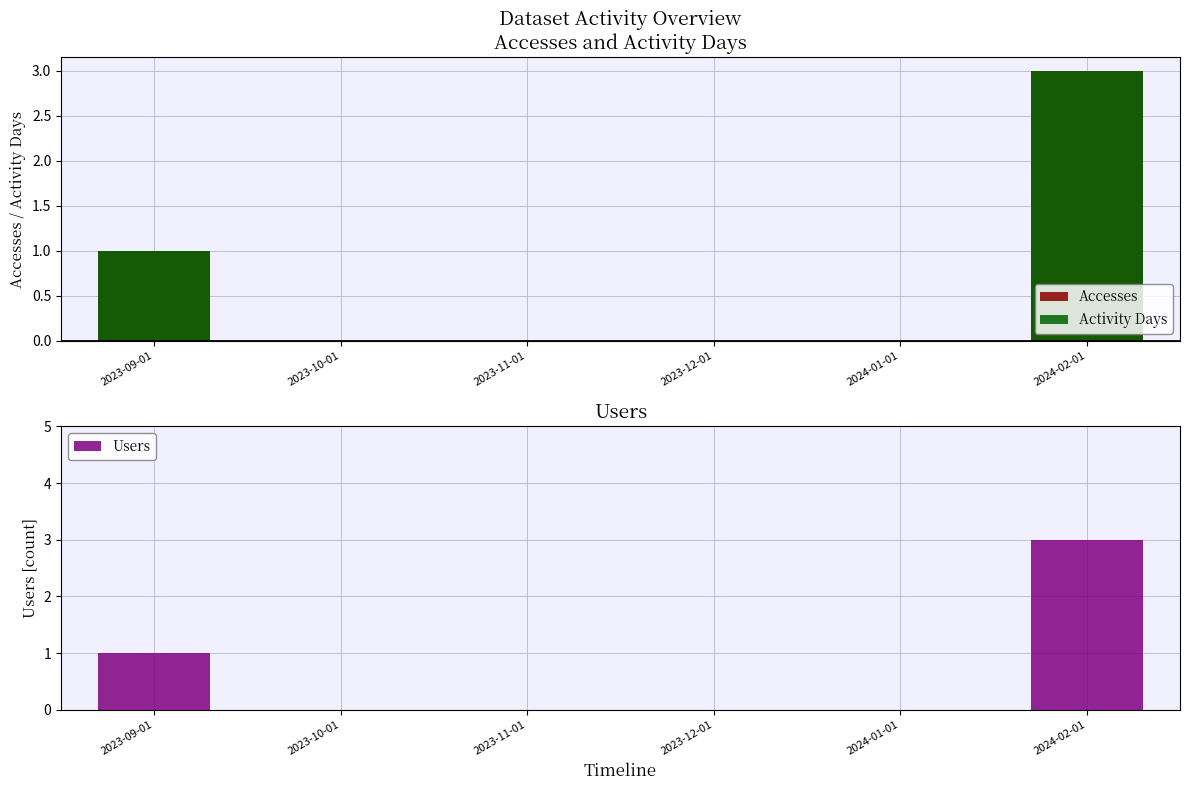

What are all the series names shown in the legend?

Accesses, Activity Days, Users